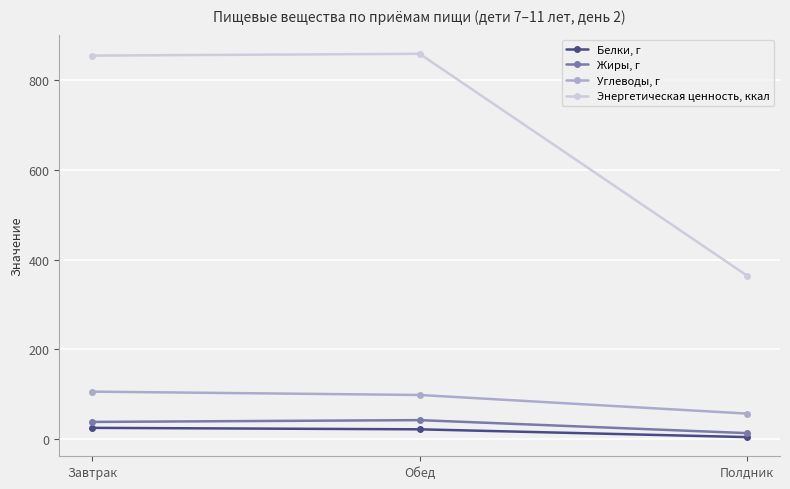

What is the label of the 1st point from the left?

Завтрак